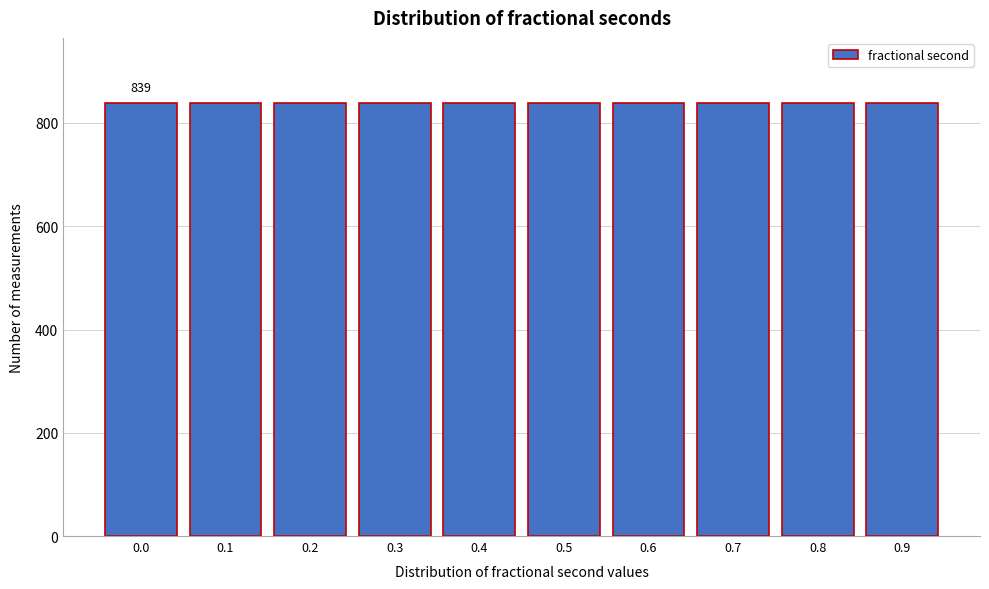

What is the average value?

839